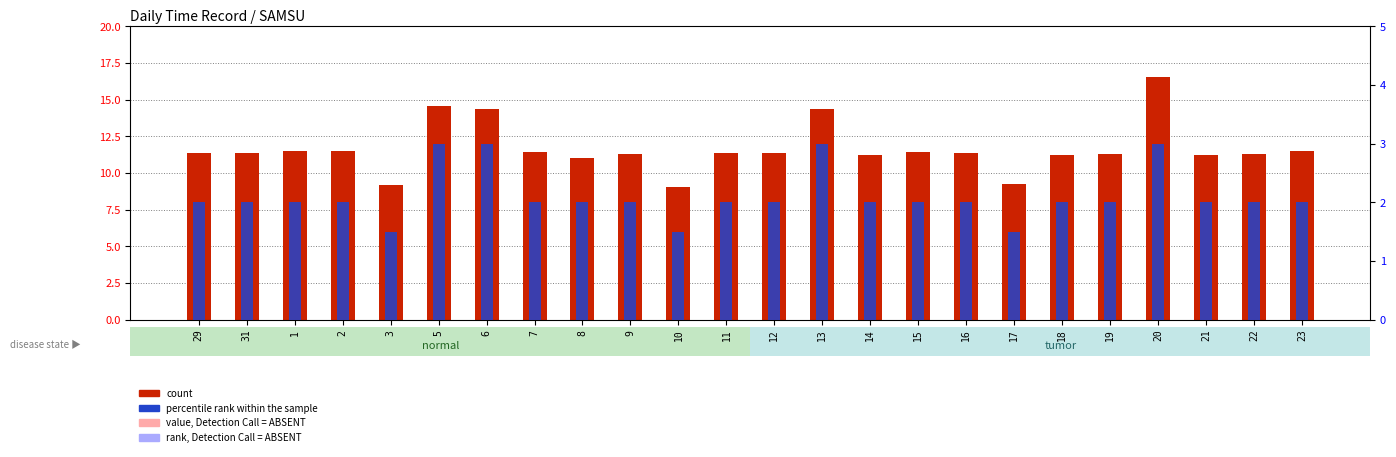

Between 2 and 10, which series saw the biggest shift?

count